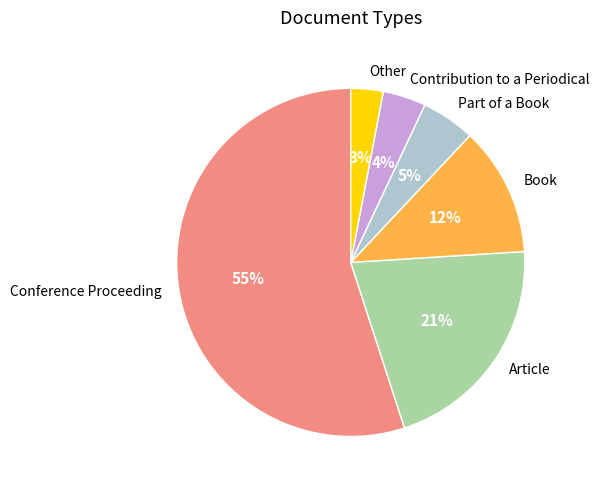

To the nearest percent, what percentage of the pie is Contribution to a Periodical?

4%